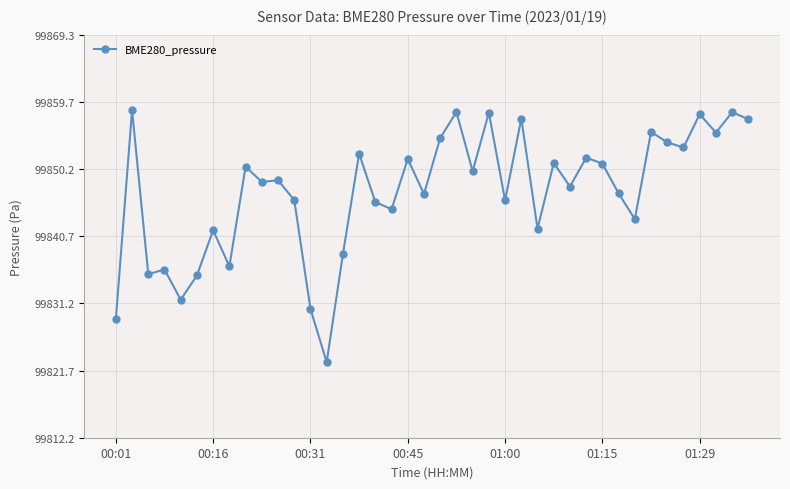

True or false: there are more than 0 points higher than both neighbors.

True